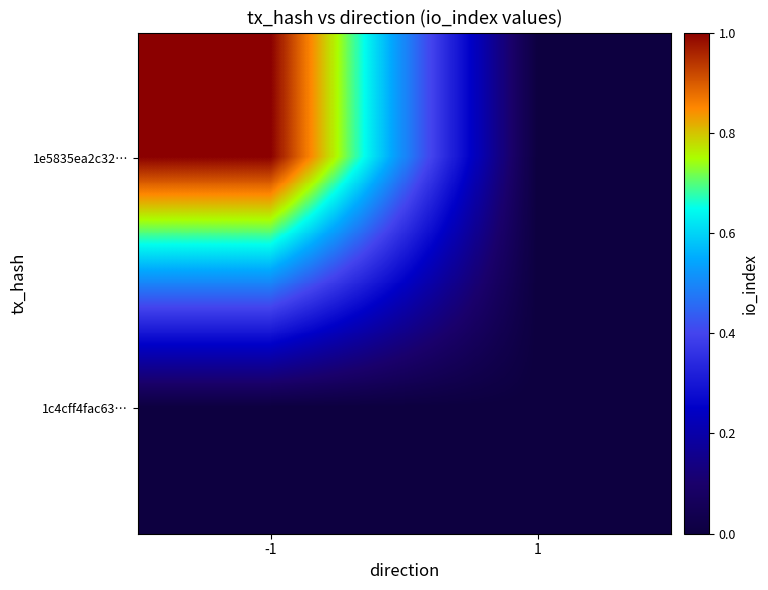

Which series has the largest range (max minus min)?

1e5835ea2c32…